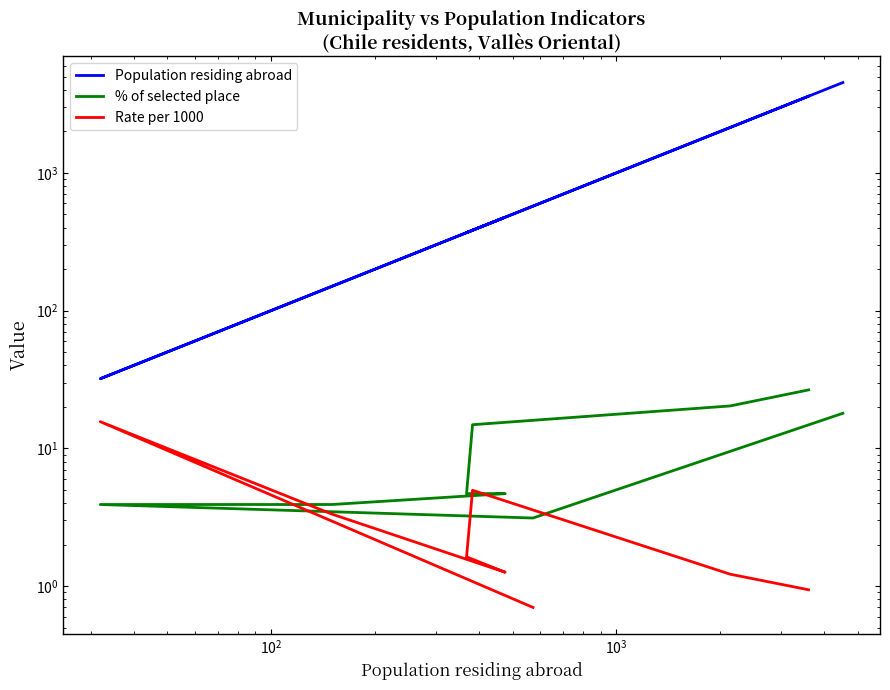

Is it true that Population residing abroad equals 390.2 at Sant Celoni?

False